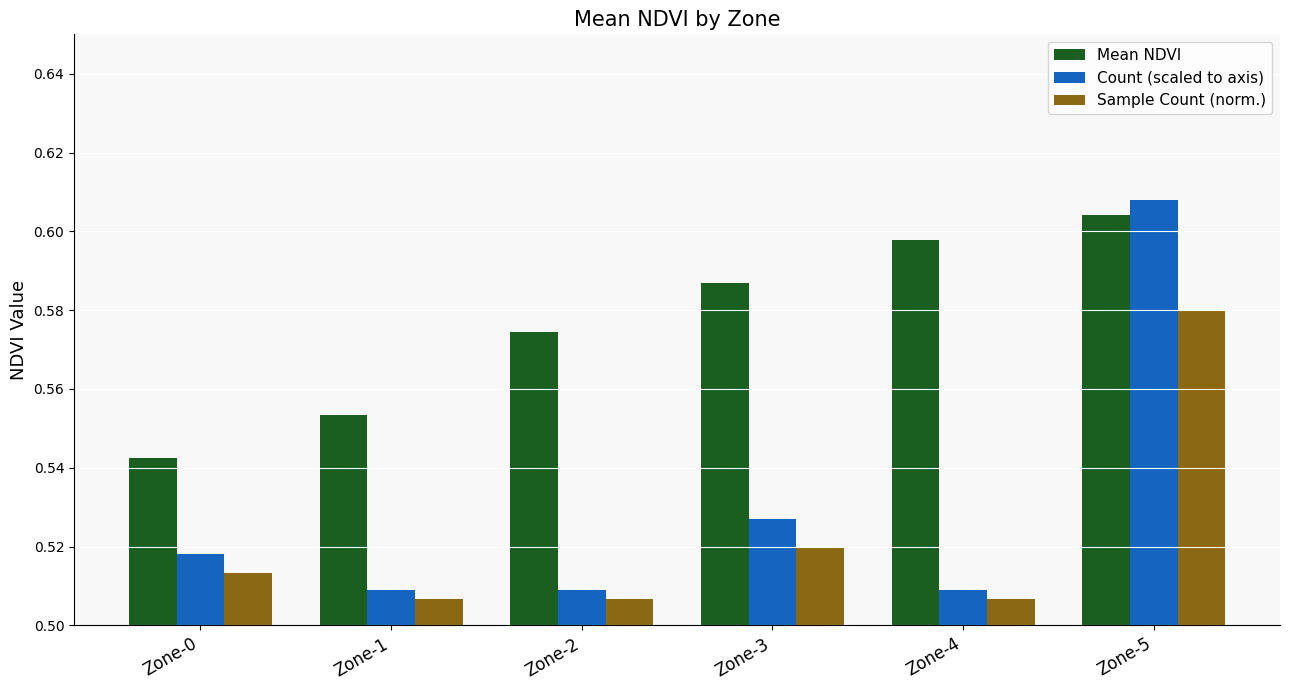

The Sample Count (norm.) series shows 0.8 at Zone-4. True or false?

False